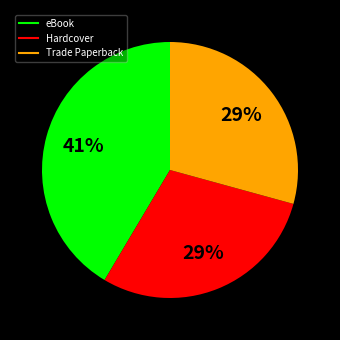

Which category has the biggest portion of the pie?

eBook